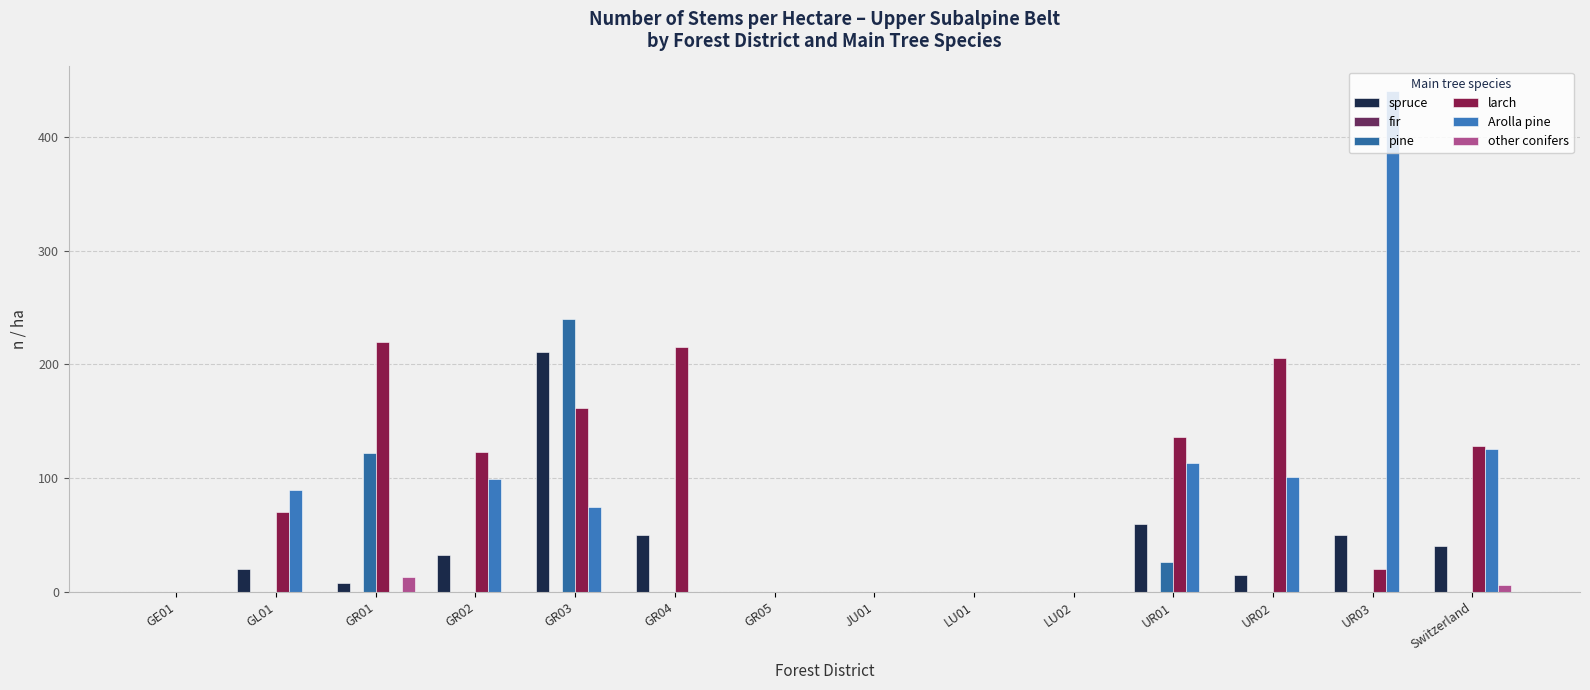

What is the difference between the larch values at GR04 and GL01?

145